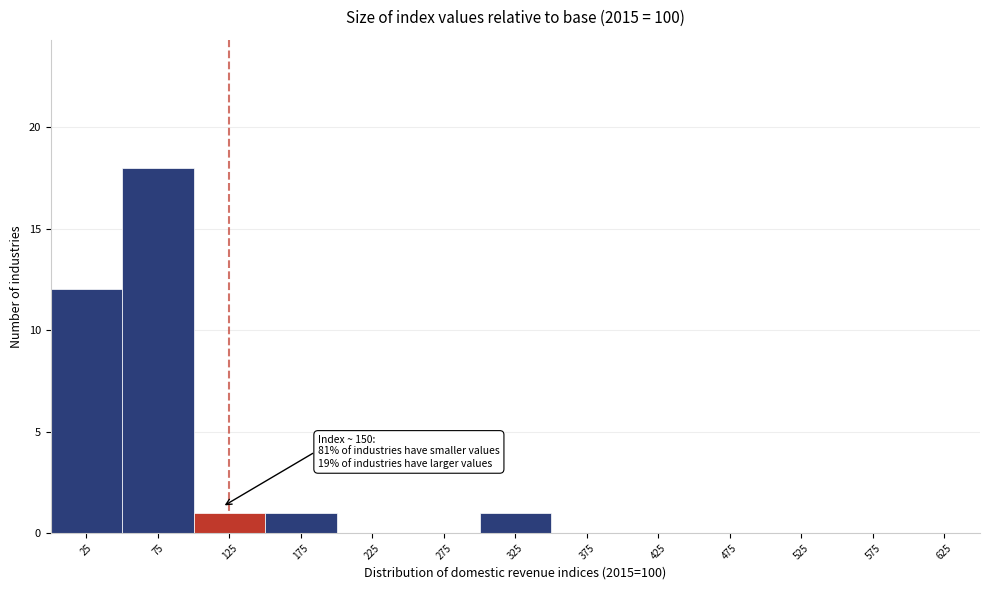

Reading left to right, list all the values displayed in this chart.

25=12	75=18	125=1	175=1	225=0	275=0	325=1	375=0	425=0	475=0	525=0	575=0	625=0